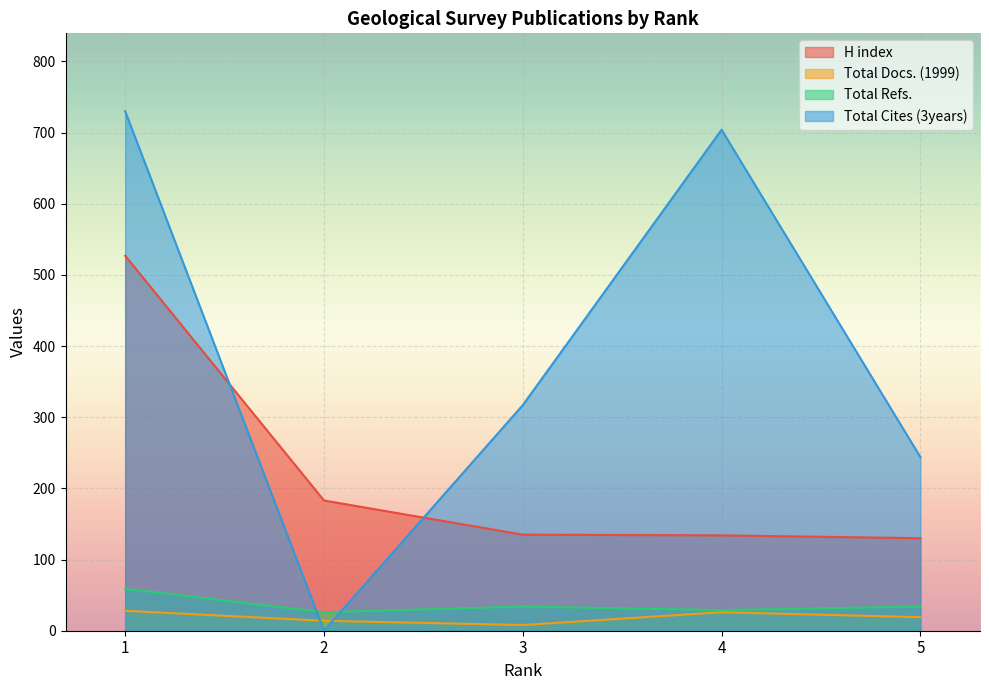

At which label does Total Cites (3years) first exceed 317?

1